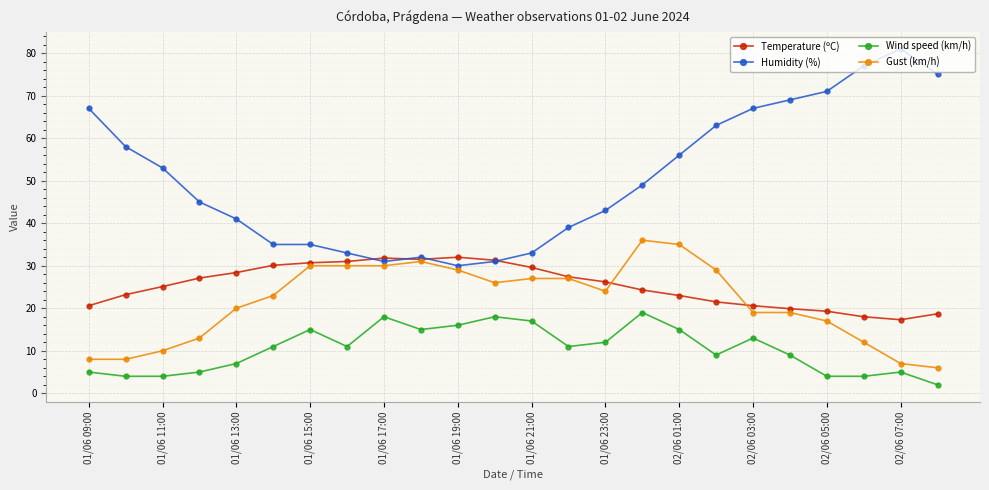

What is the average value of the Gust (km/h) series?

21.5